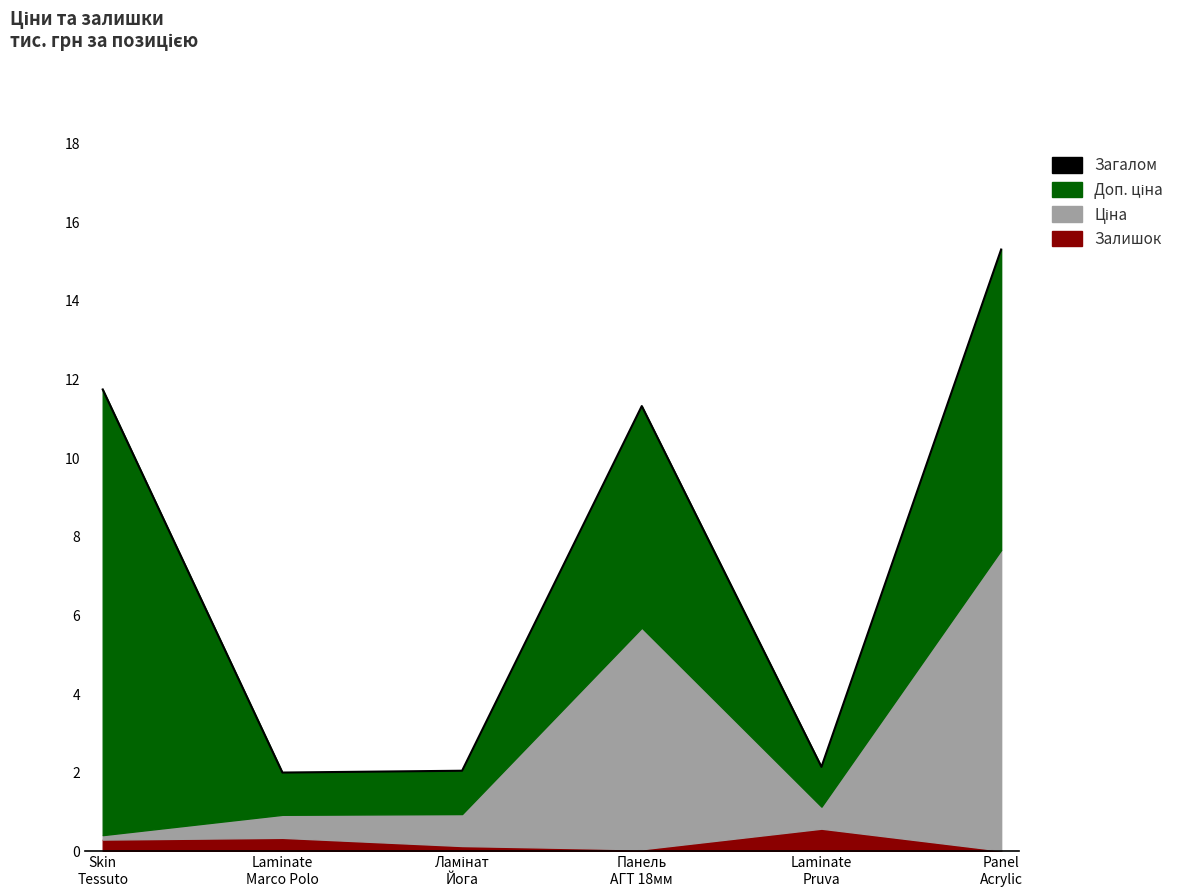

What is the maximum value shown in the chart?

15.3